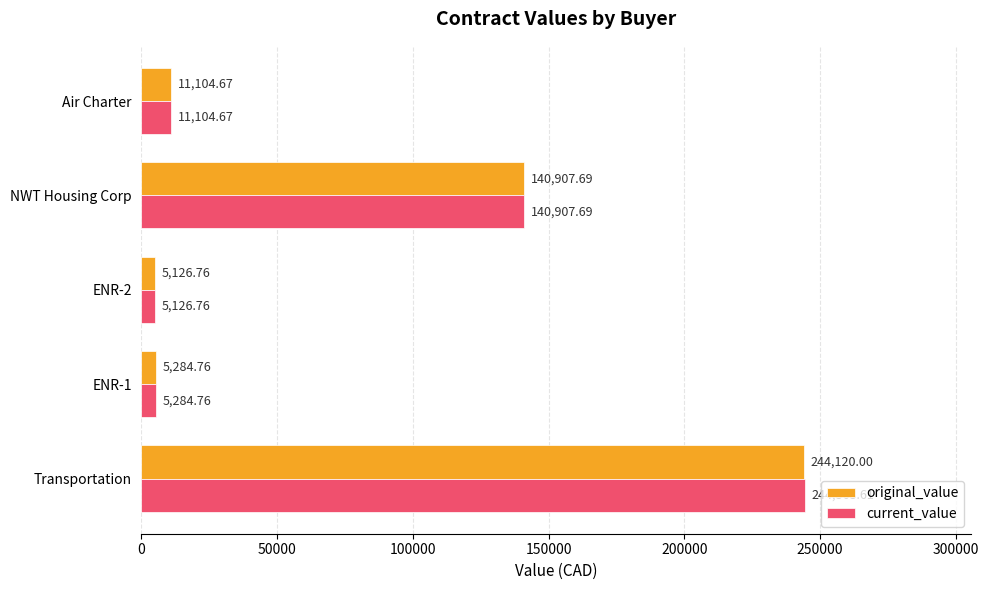

What is the sum of the current_value values at ENR-1 and NWT Housing Corp?

146192.5